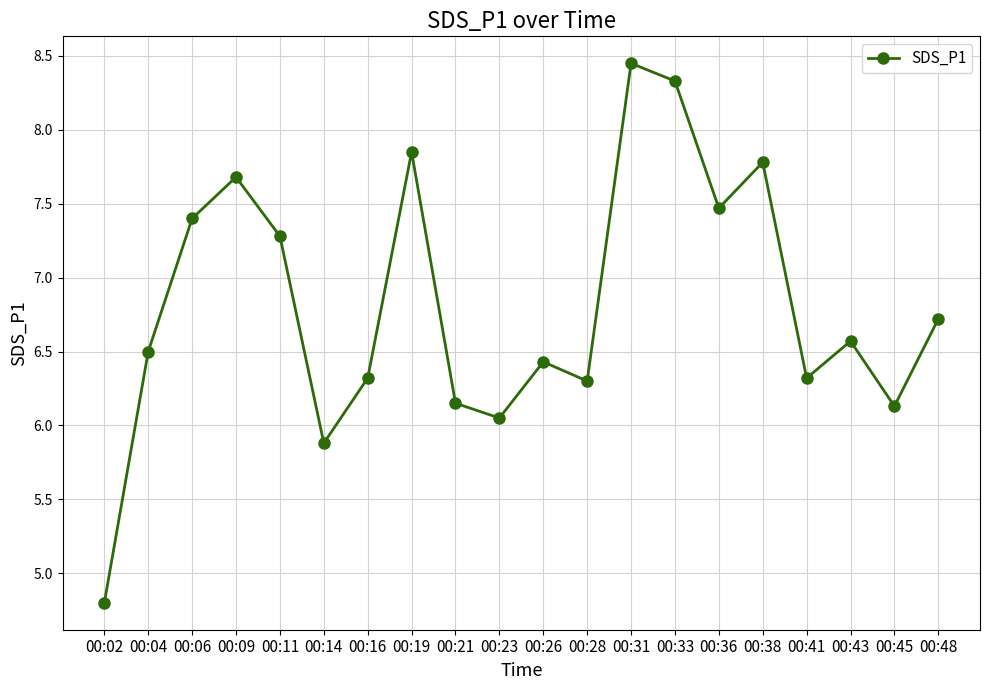

What is the difference between the values at 00:11 and 00:43?

0.7